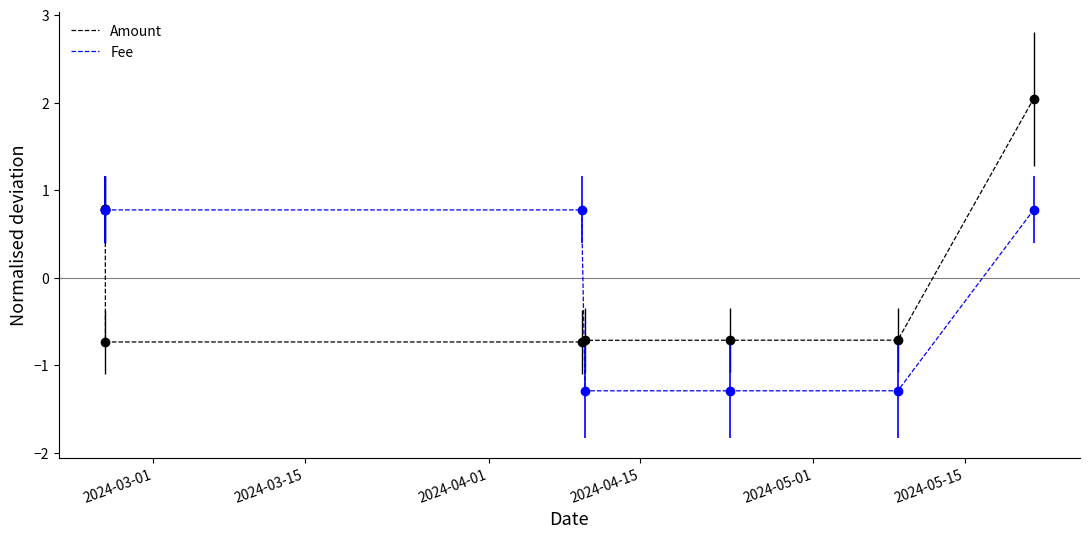

After their last crossing, which series has the higher values: Fee or Amount?

Amount